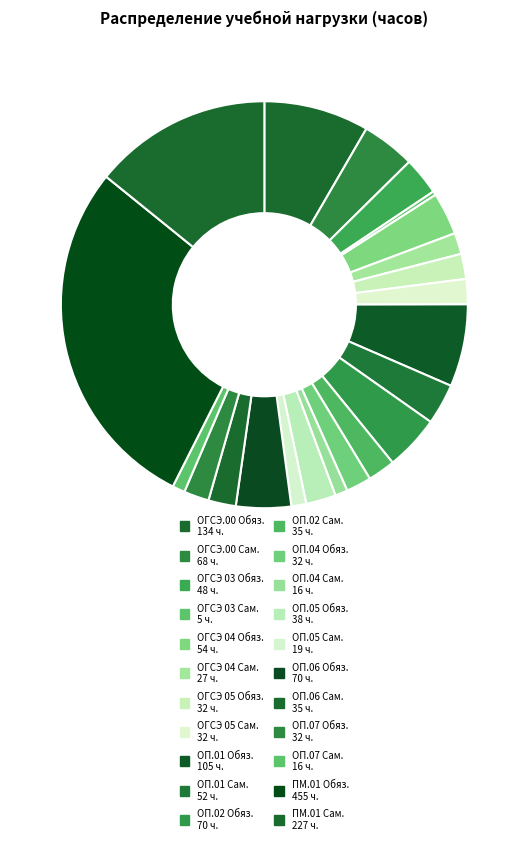

How many slices are in this pie chart?

22